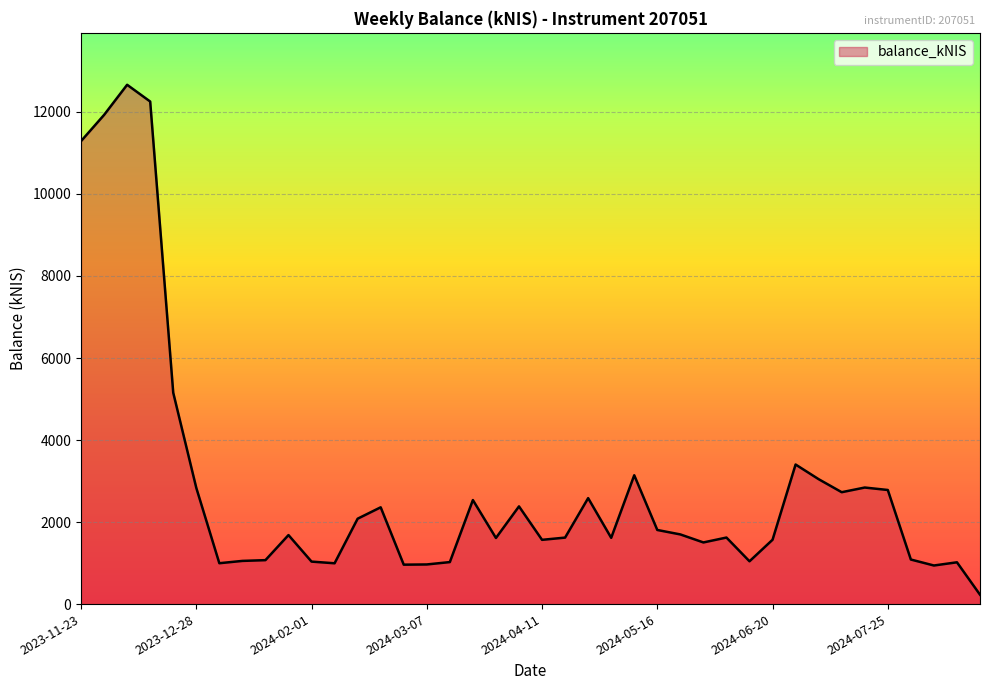

Count the number of data series in this chart.

1